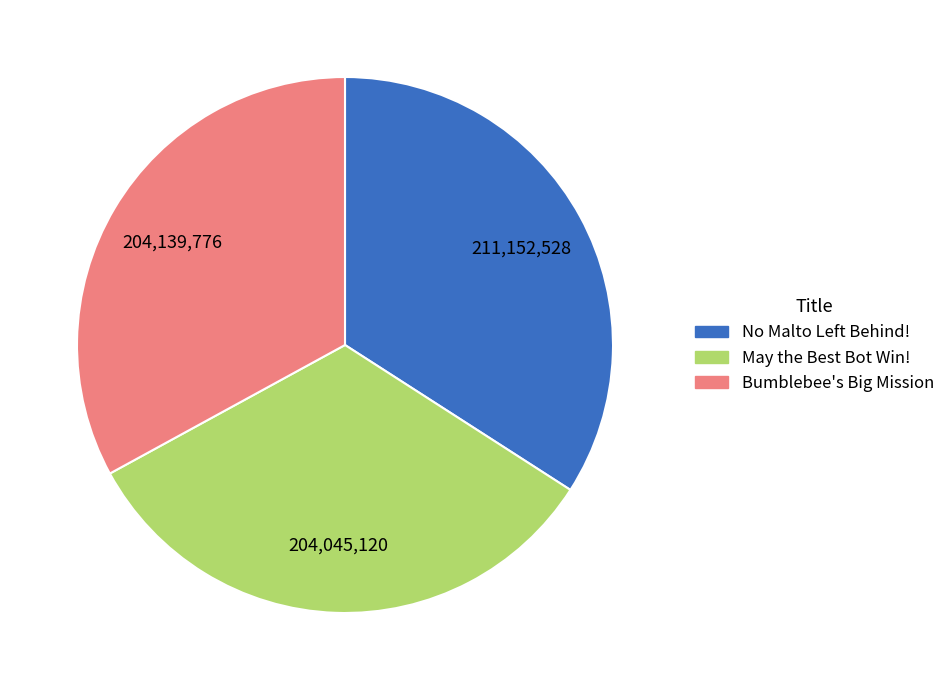

The Bumblebee's Big Mission slice represents 33% of the pie. True or false?

True